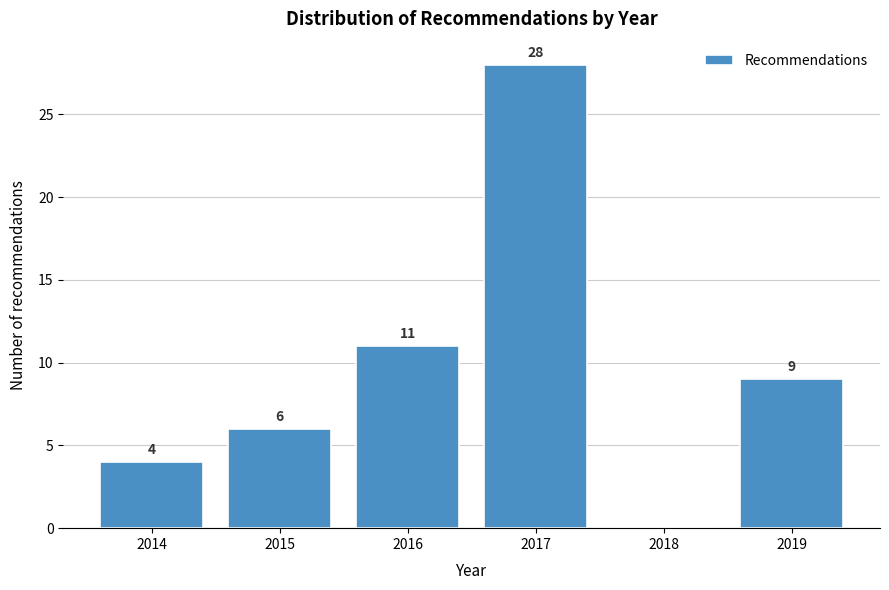

Reading left to right, extract all data points from this chart.

2014=4	2015=6	2016=11	2017=28	2018=0	2019=9